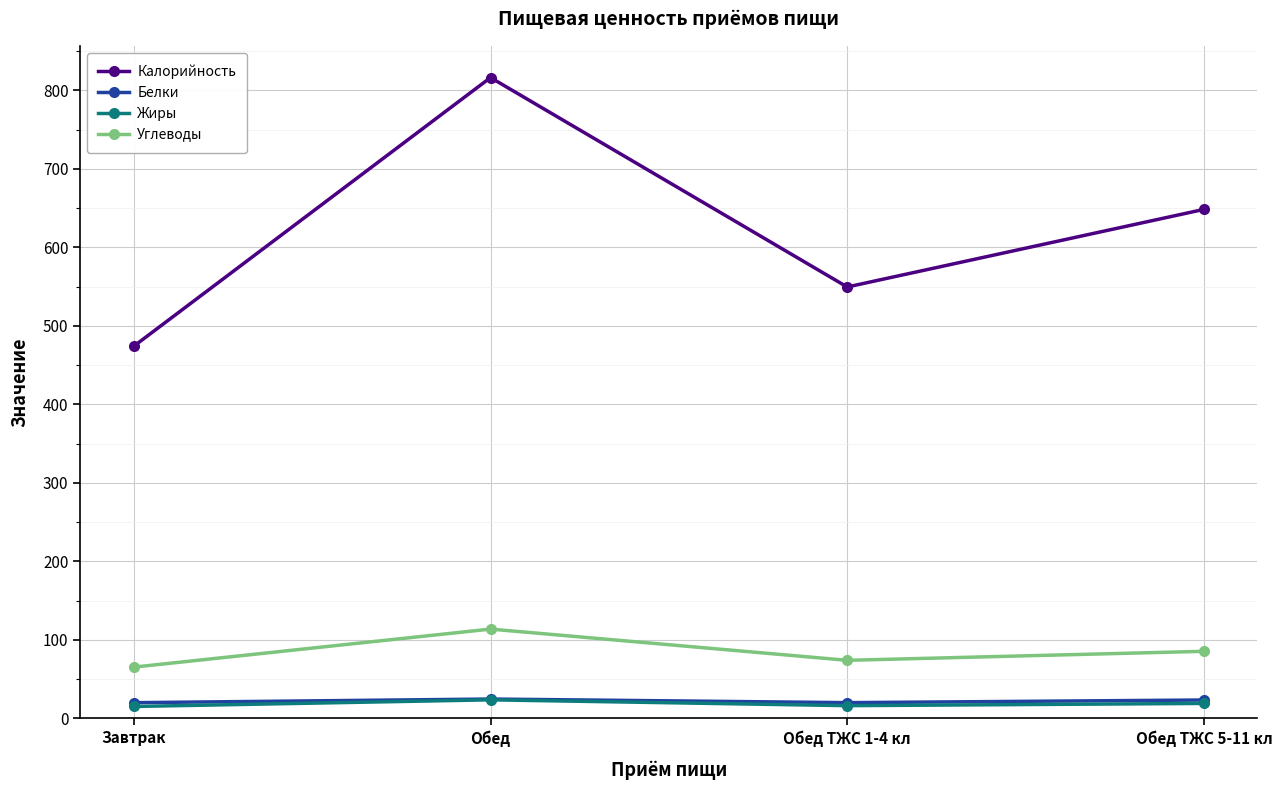

True or false: Жиры has more than 0 points higher than both neighbors.

True